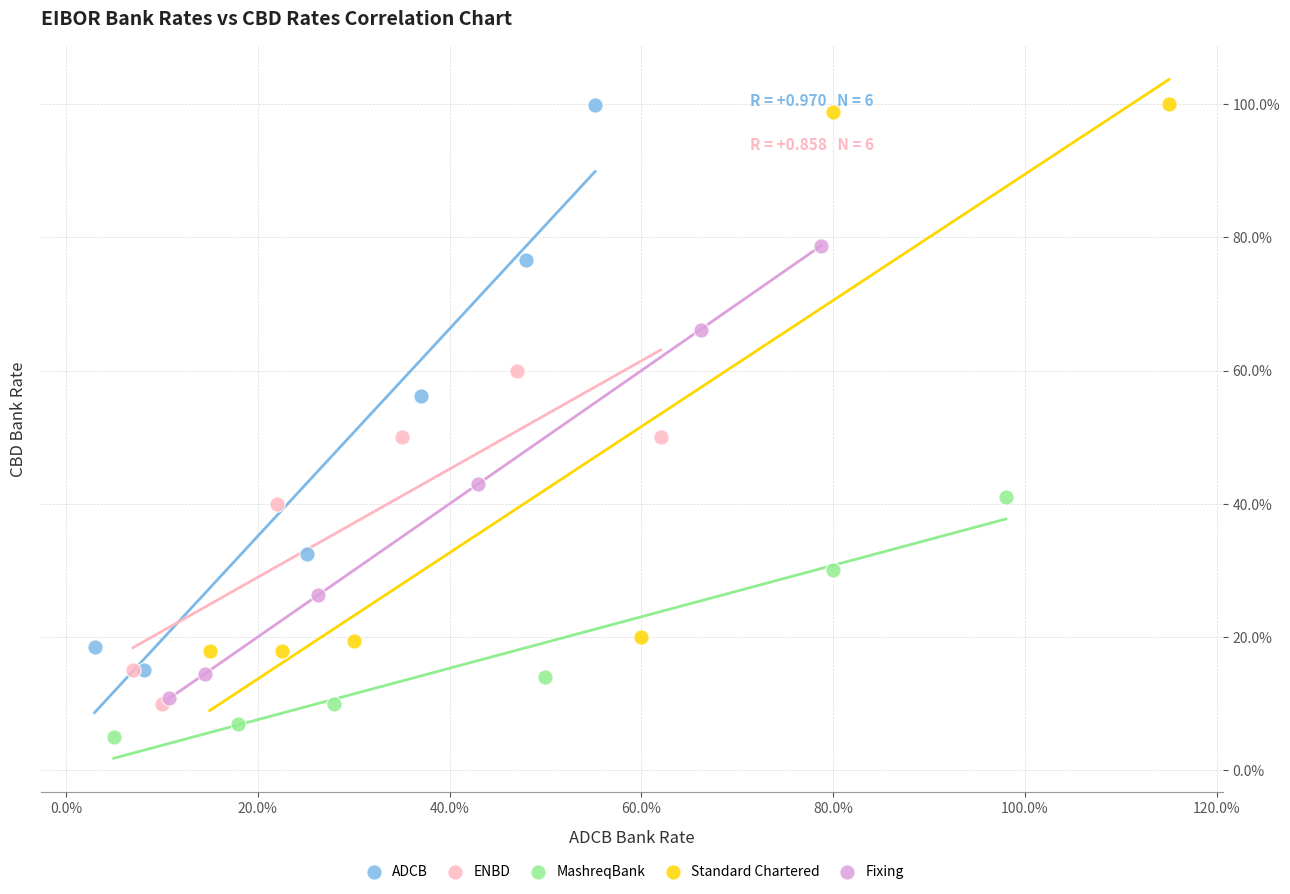

What are all the series names shown in the legend?

ADCB, ENBD, MashreqBank, Standard Chartered, Fixing